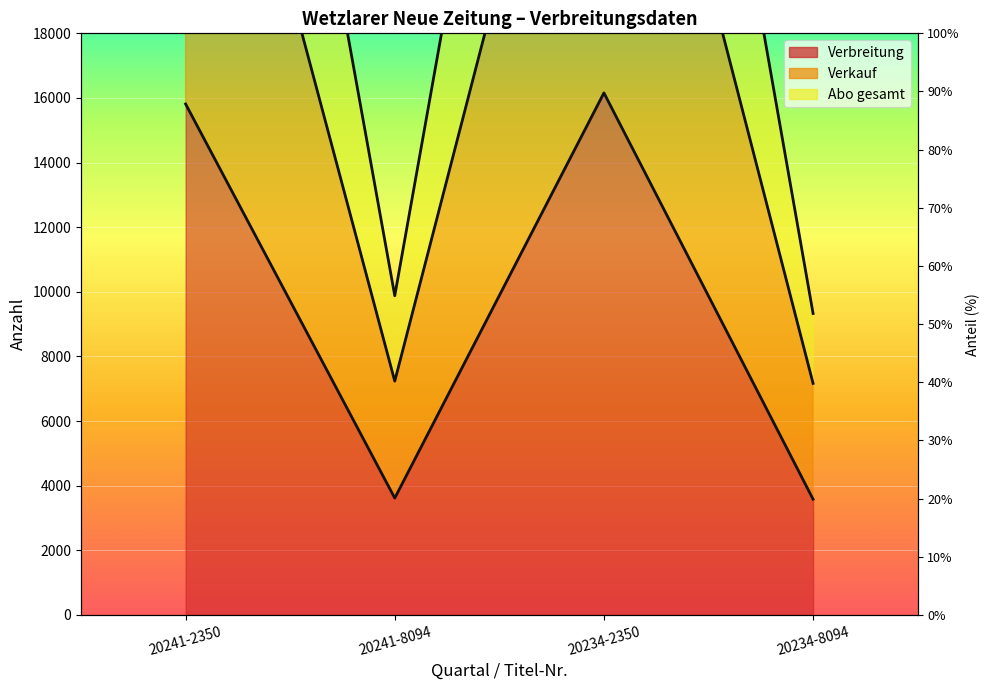

What position from the left is 20241-8094?

2